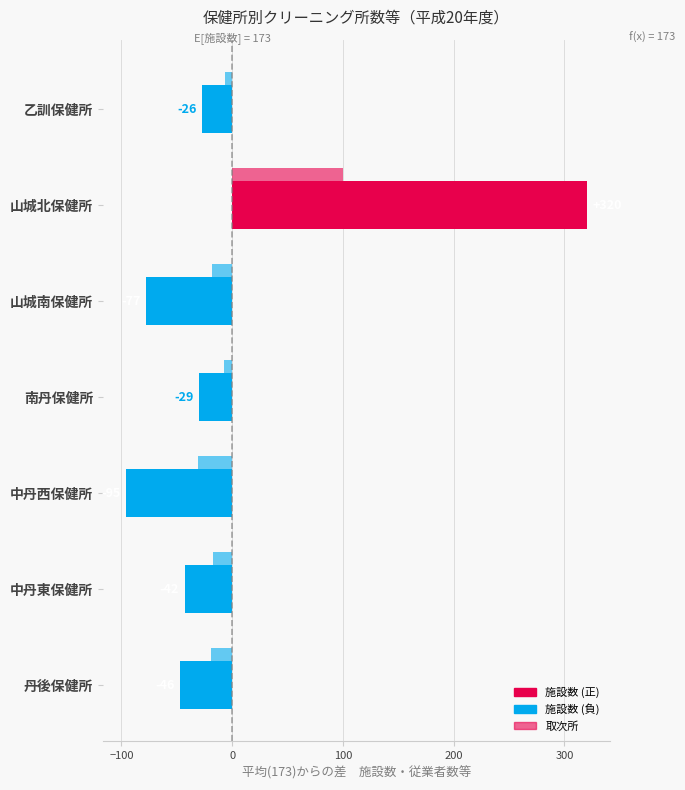

Count the number of values greater than -42.

3